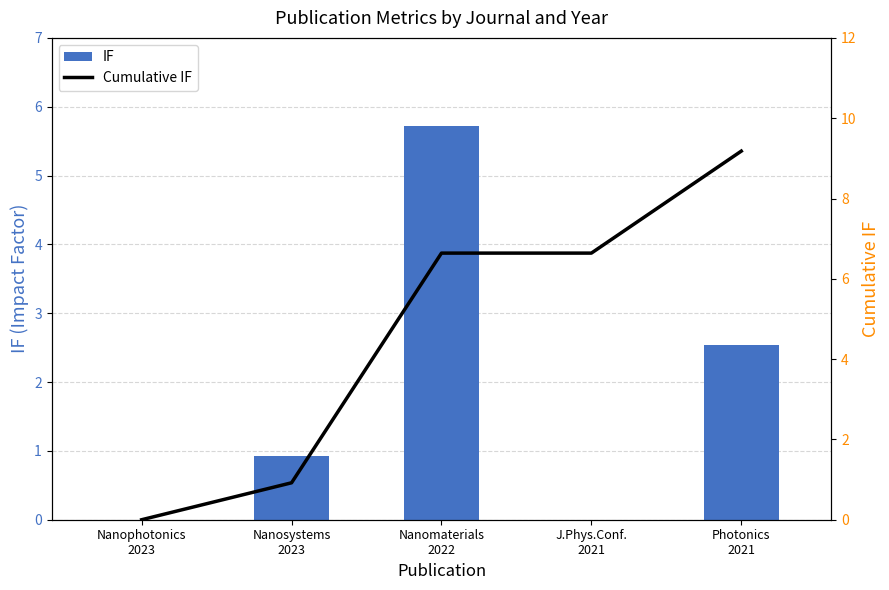

True or false: IF has a value of 5.7 at Nanomaterials
2022.

True